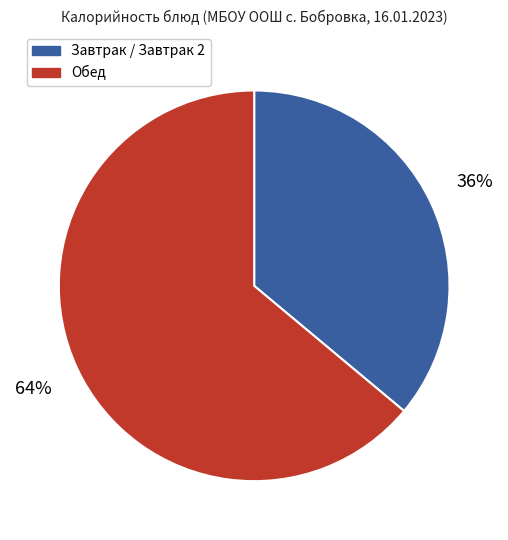

Is there a majority slice in this chart?

Yes